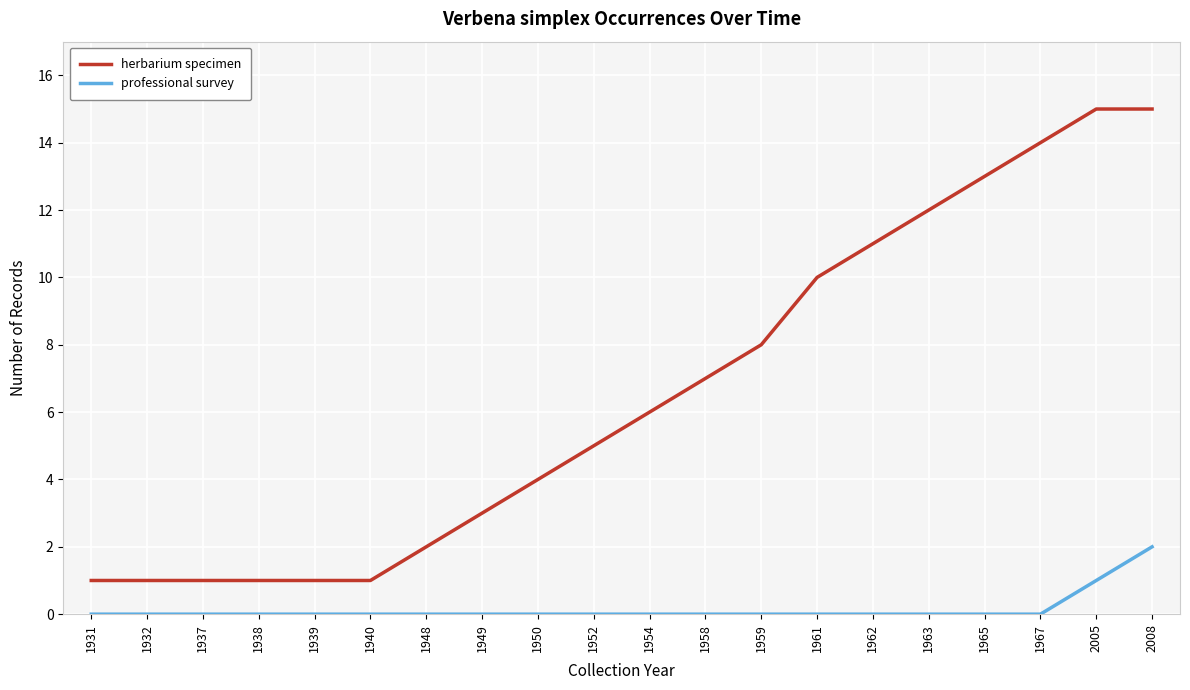

What is the total value across all series at 1950?

4